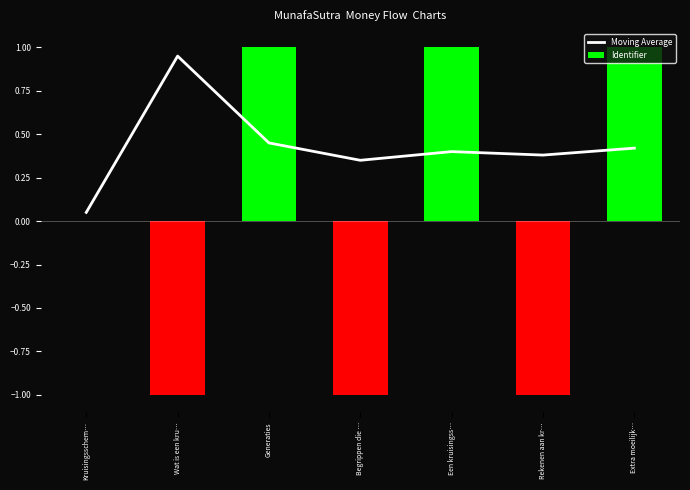

At which label is the value closest to 0?

Kruisingsschem…